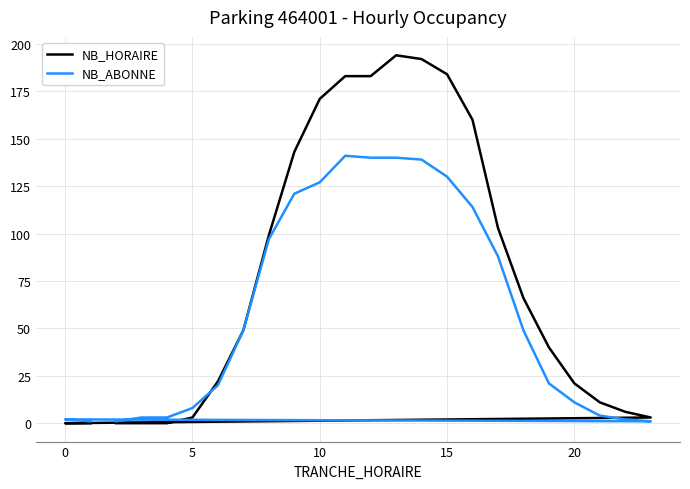

How many series are shown in this chart?

2